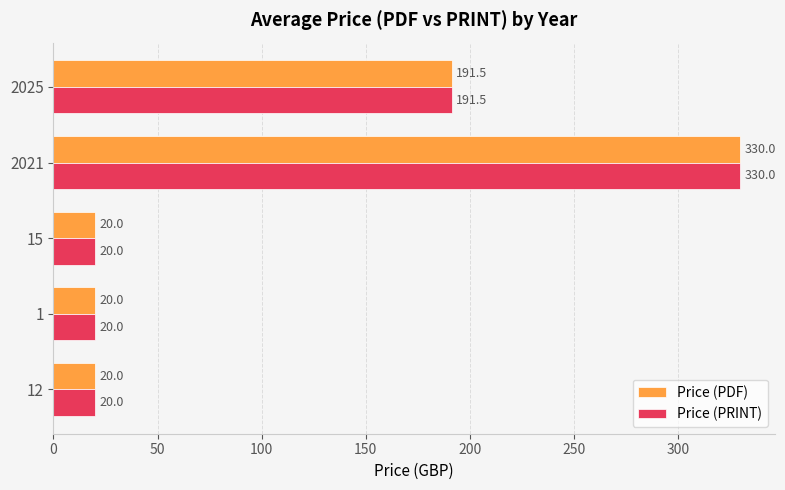

What is the sum of all Price (PRINT) values?

581.5